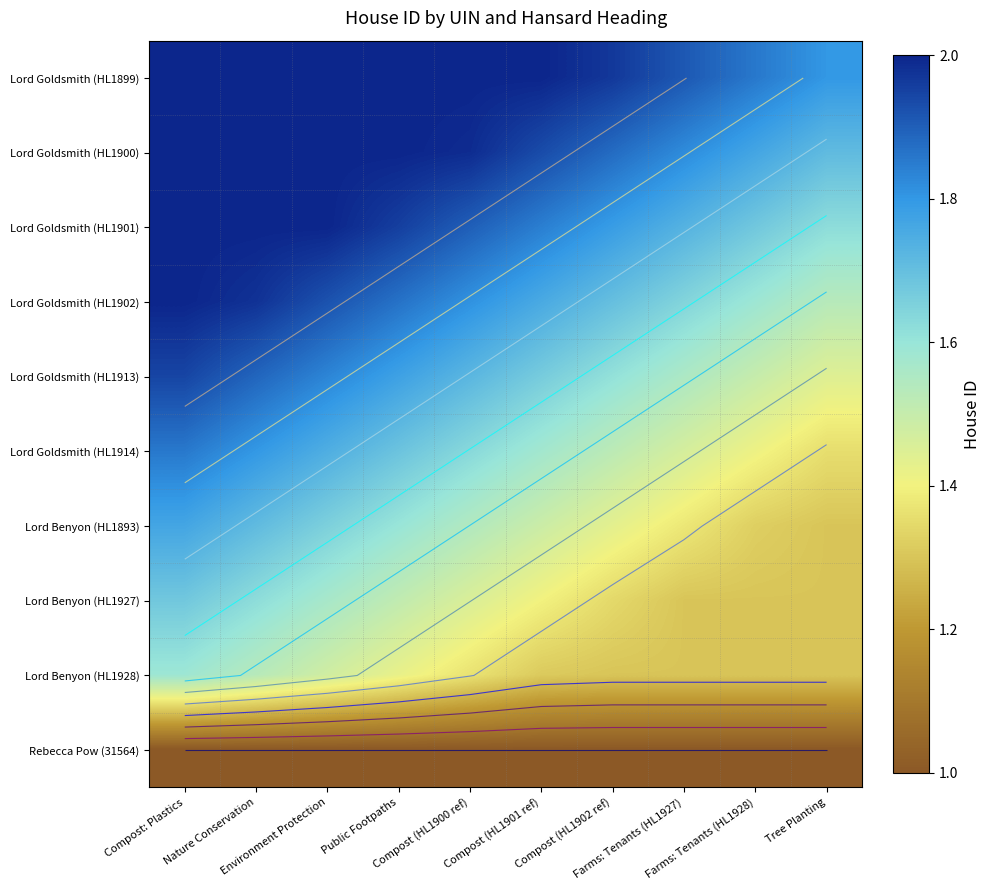

What is the spread (max minus min) of values at Farms: Tenants (HL1928)?

0.9